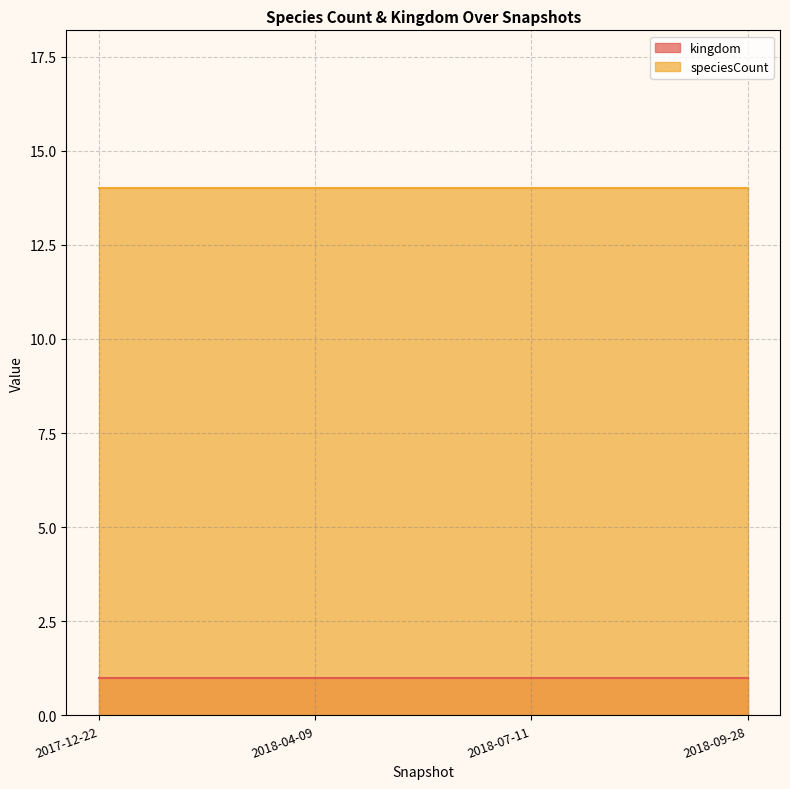

True or false: kingdom and speciesCount cross at least once.

False